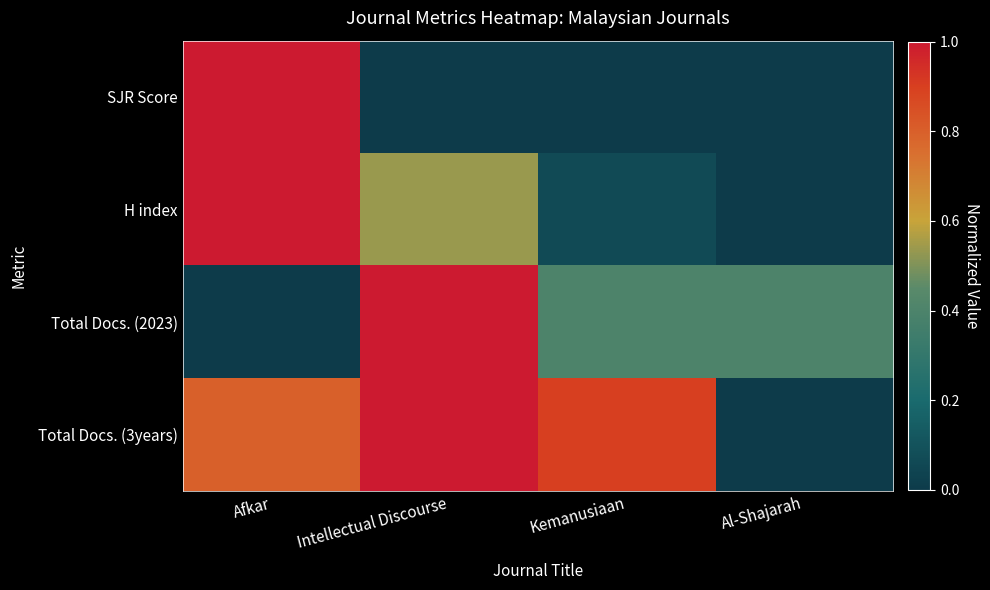

How many categories are shown in the chart?

4